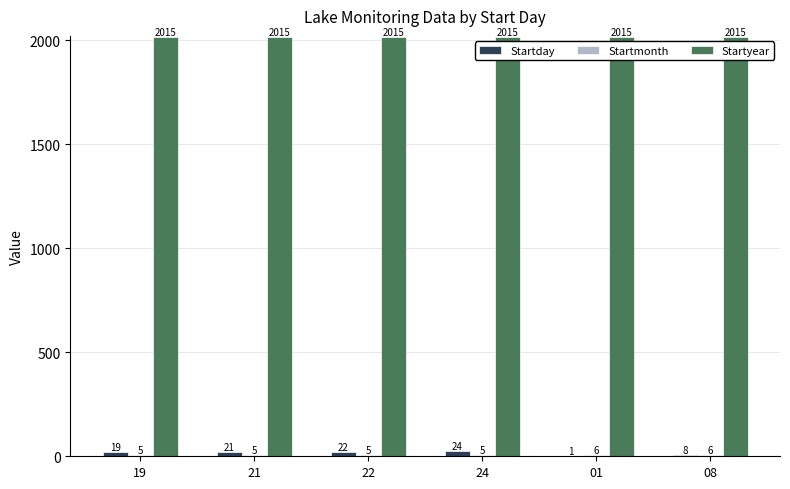

At which label is Startday closest to 12?

08